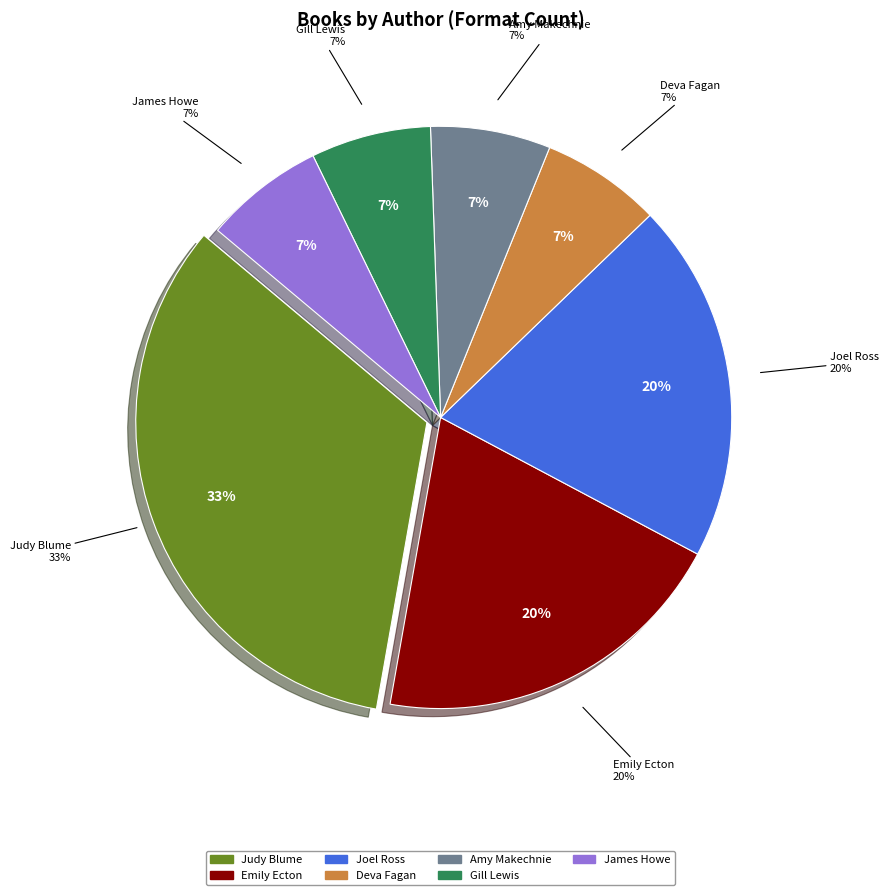

To the nearest percent, what is the difference between the largest and smallest slice percentages?

27%